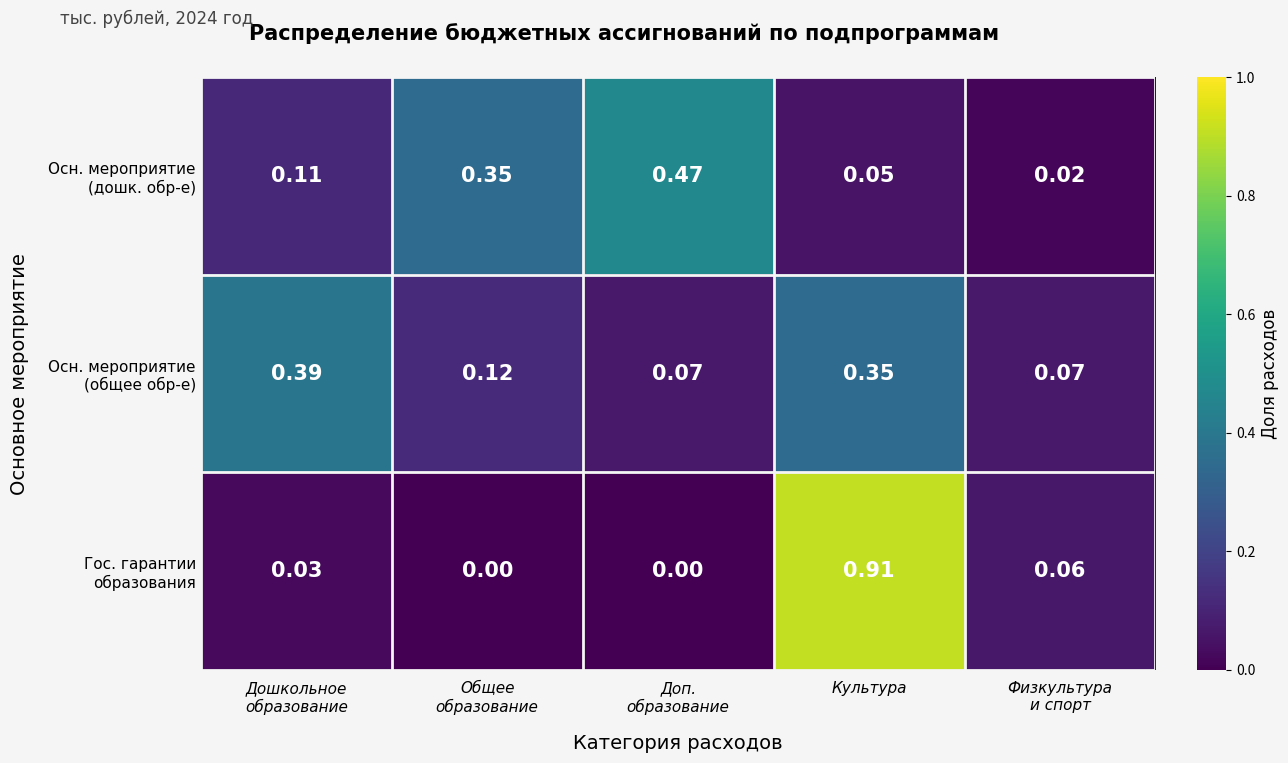

At which category is the sum across all series the highest?

Культура